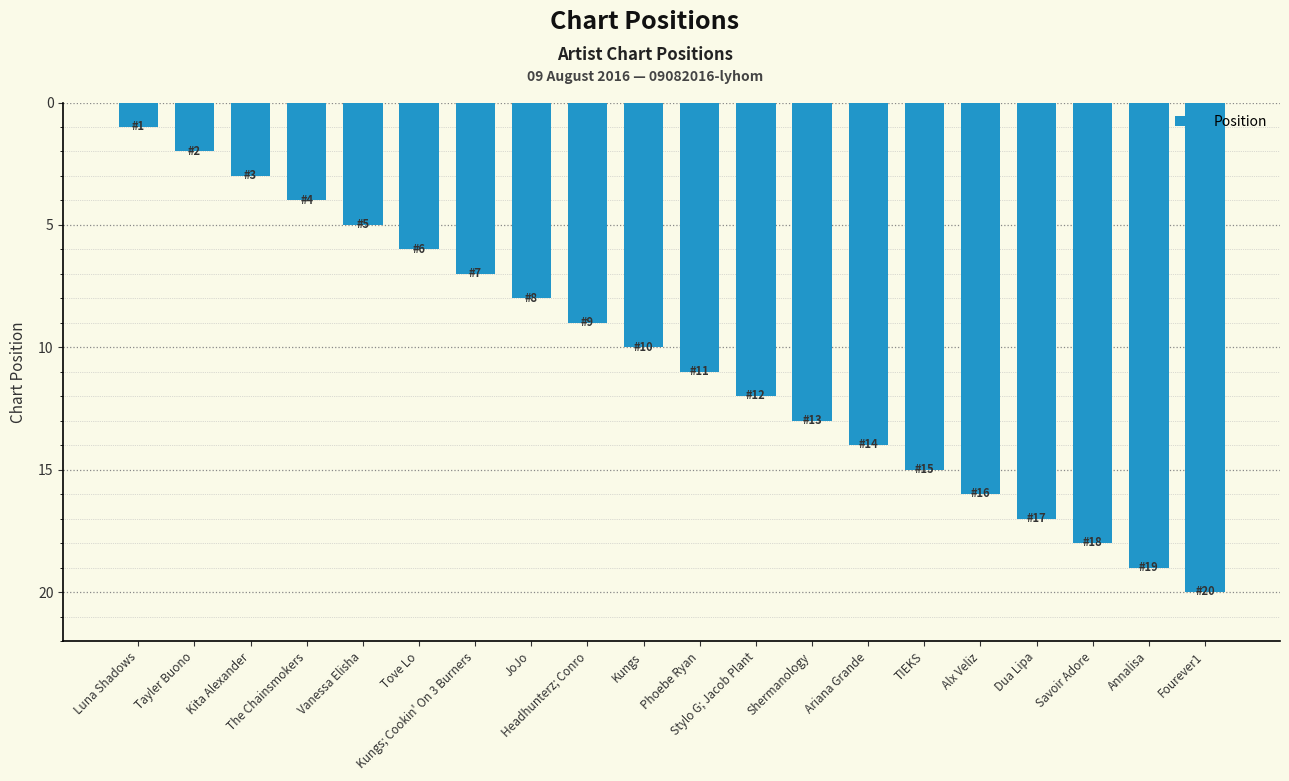

What is the sum of the values at Dua Lipa and Tayler Buono?

19